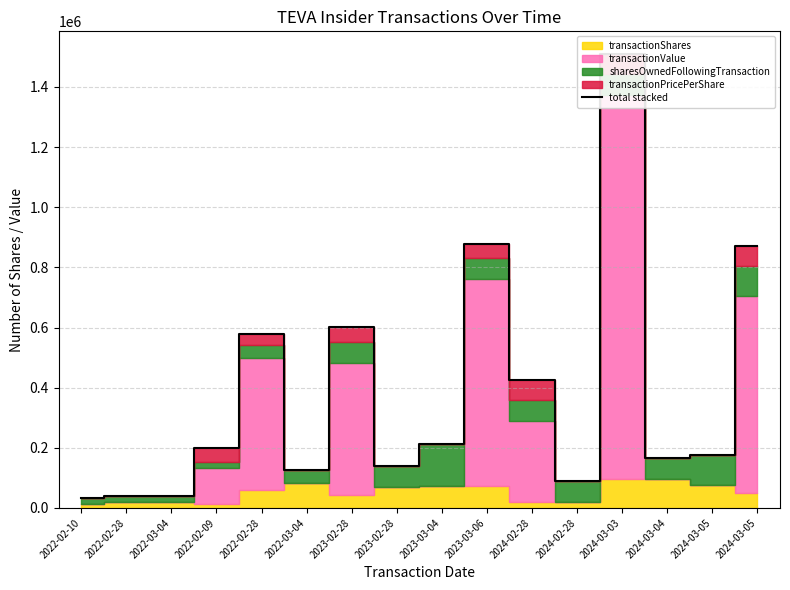

What is the sum of the values at 2024-02-28 and 2024-02-28?

516494.0